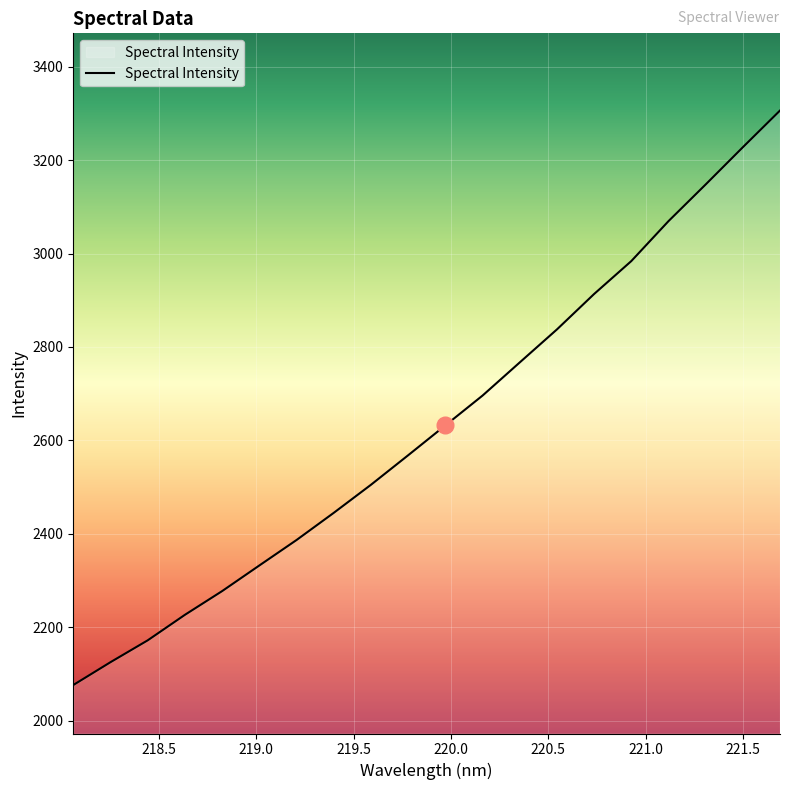

How many categories are shown in the chart?

20